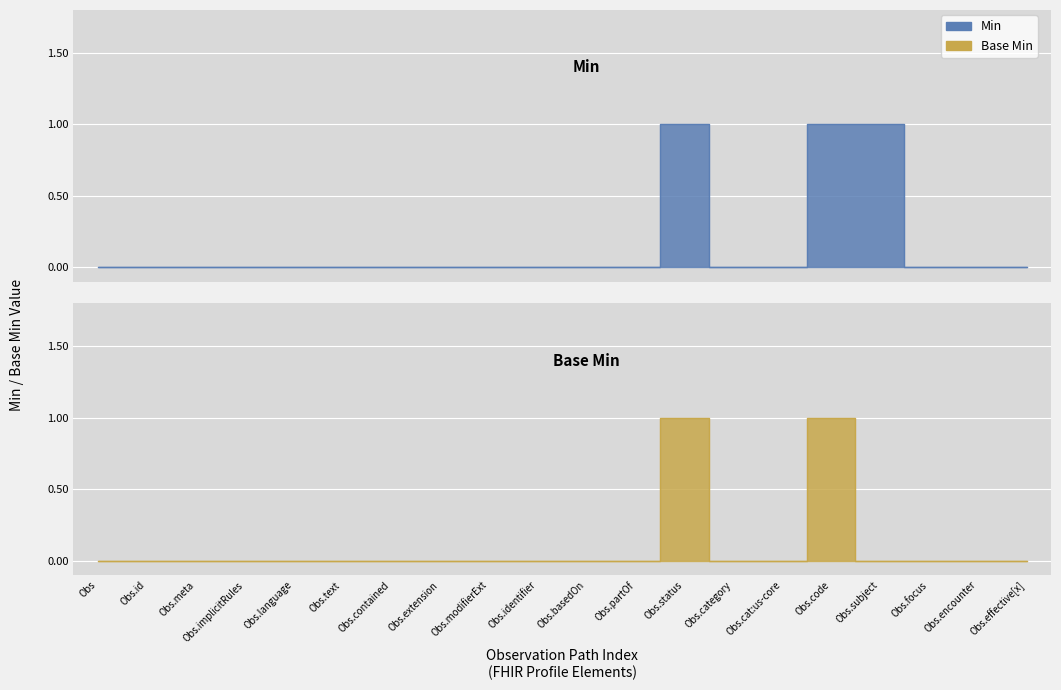

What is the difference between the Base Min values at Obs.language and Obs.code?

1